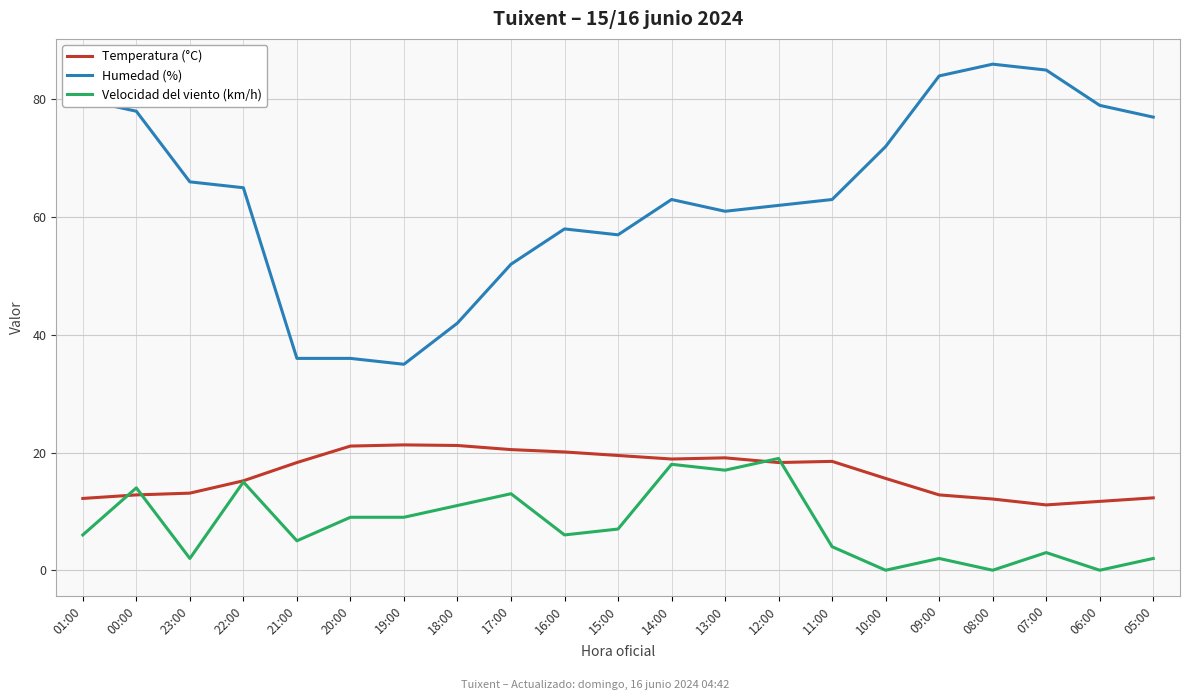

True or false: Humedad (%) and Temperatura (°C) intersect in this chart.

False